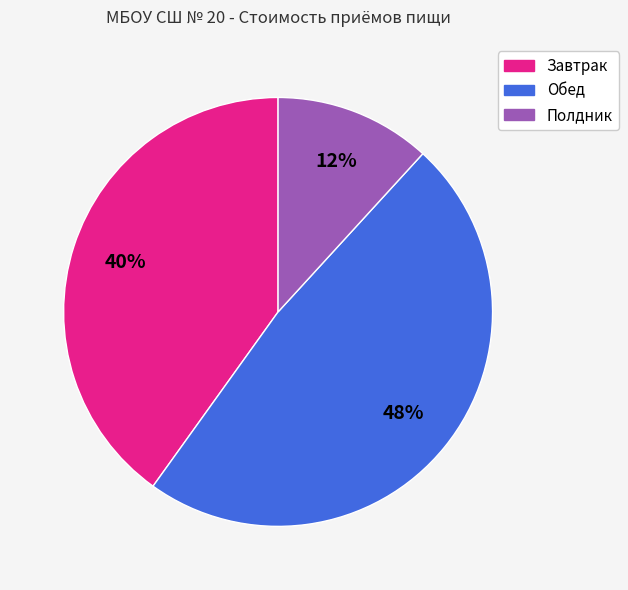

To the nearest percent, what is the average slice percentage?

33%